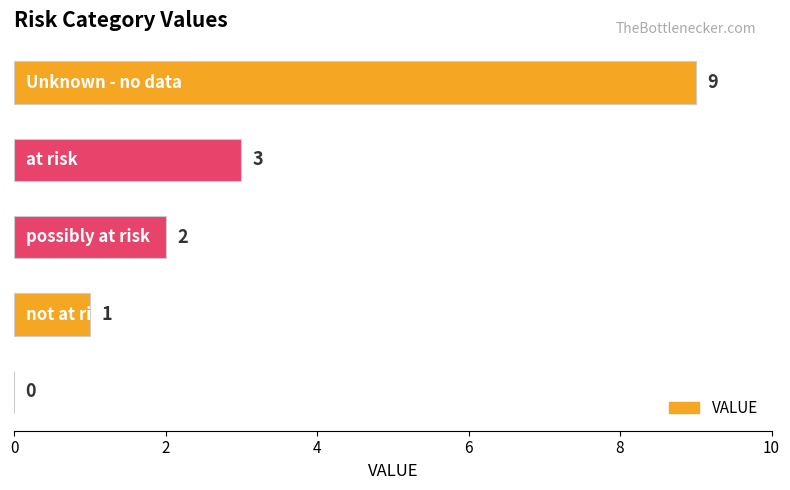

How many values are between 1 and 3?

3